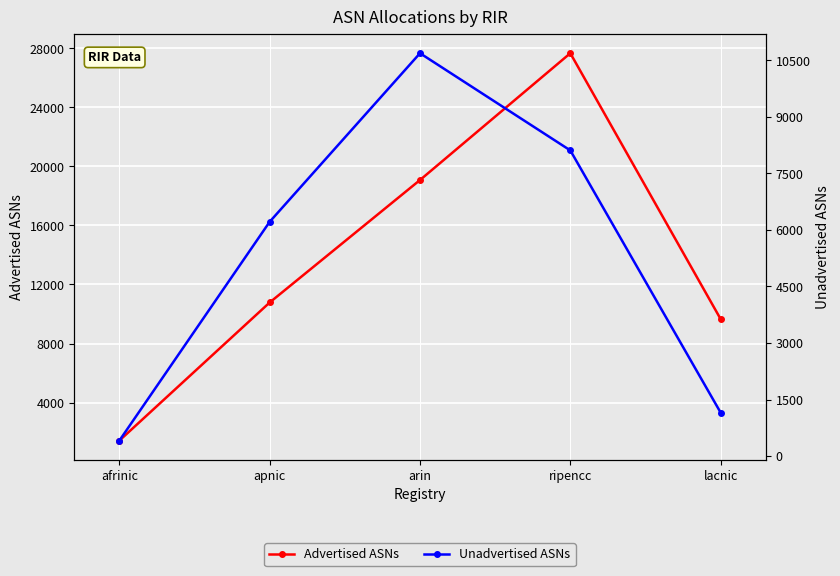

The Unadvertised ASNs series shows 2618 at apnic. True or false?

False